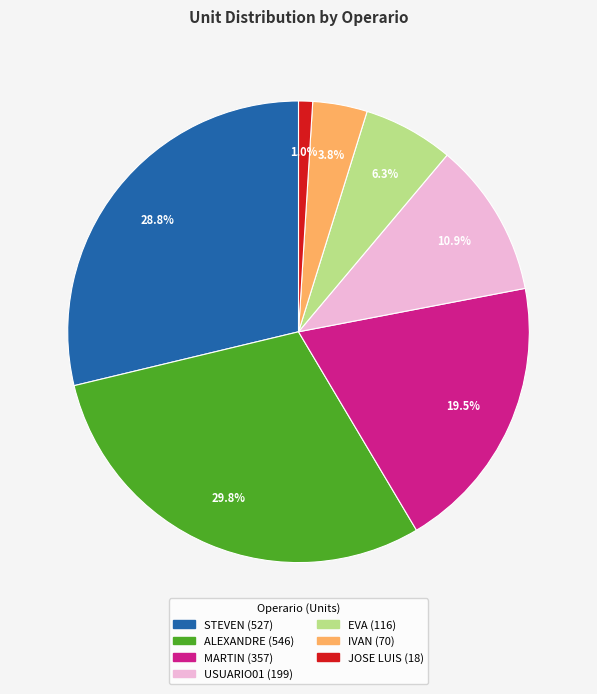

Does JOSE LUIS represent more than half of the total?

No